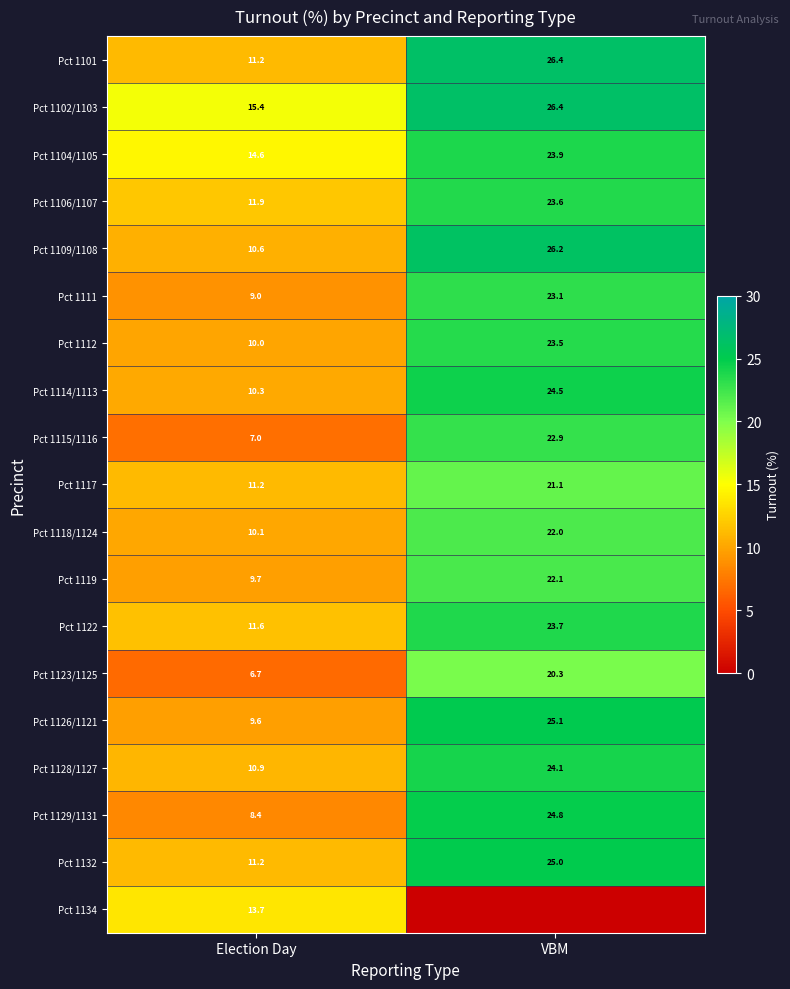

What is the difference between the Pct 1104/1105 values at Election Day and VBM?

9.3